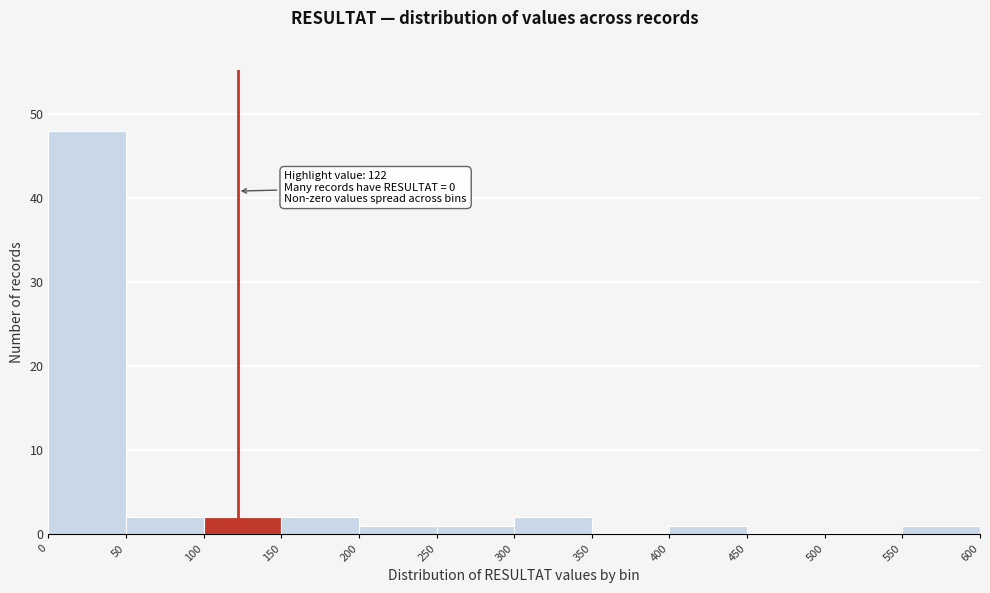

Over which range of the x-axis is the bar tallest?

0 to 50